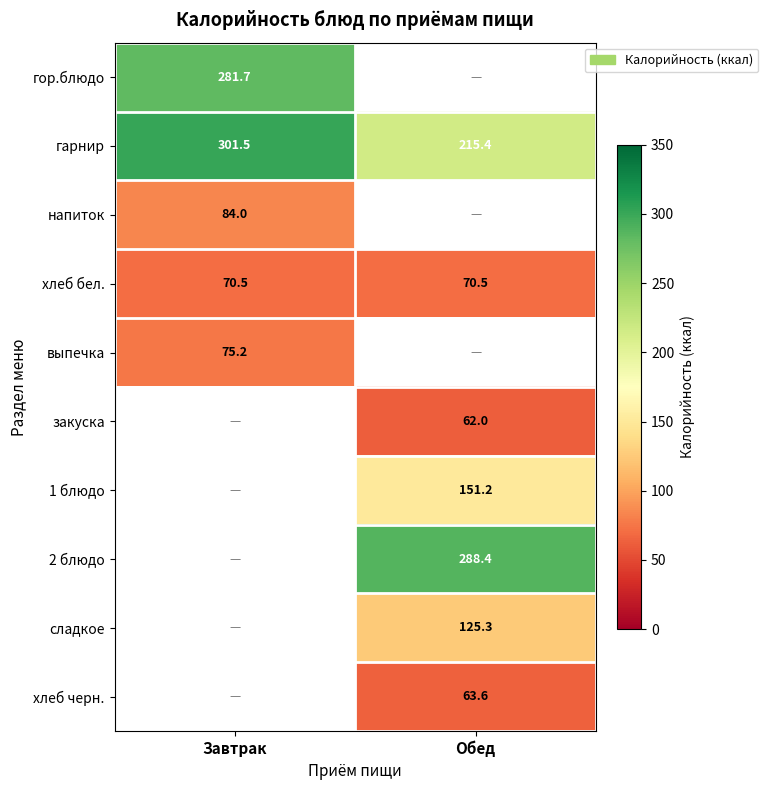

Is the value of хлеб бел. at Завтрак greater than the value of закуска at Обед?

Yes